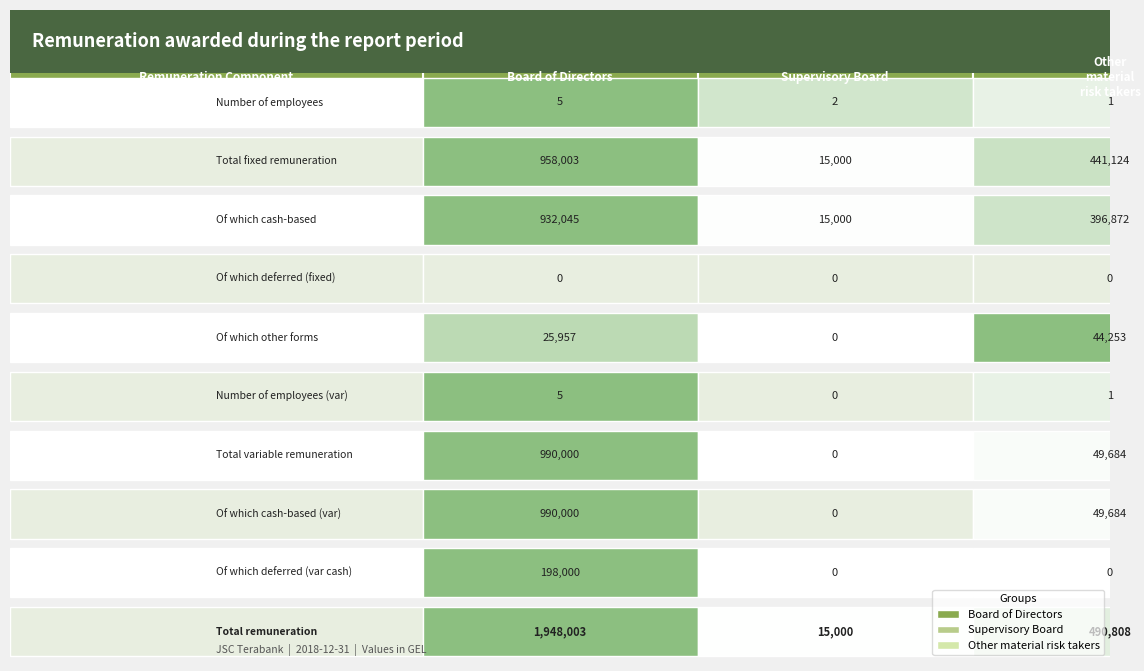

Reading right to left, extract all data points from this chart.

Fixed remuneration: 2=441124.3	1=15000.0	0=958002.7
Variable remuneration: 2=49684.0	1=0.0	0=990000.0
Total remuneration: 2=490808.3	1=15000.0	0=1948002.6